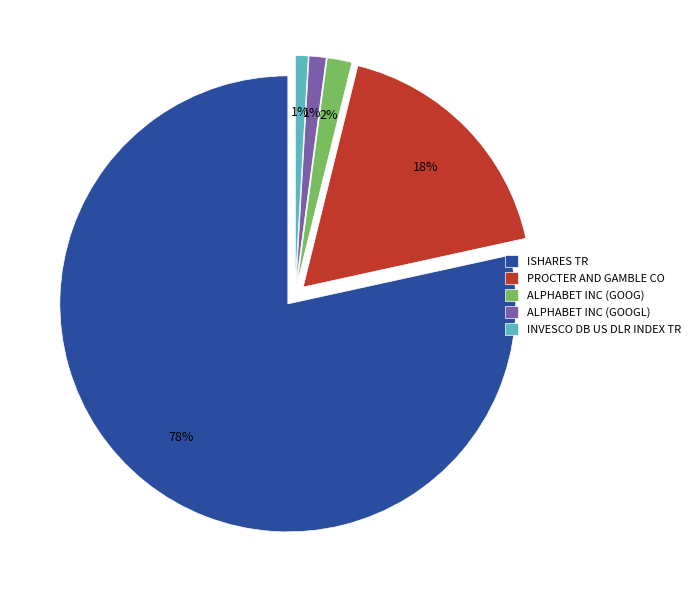

What is the largest slice in the pie chart?

ISHARES TR